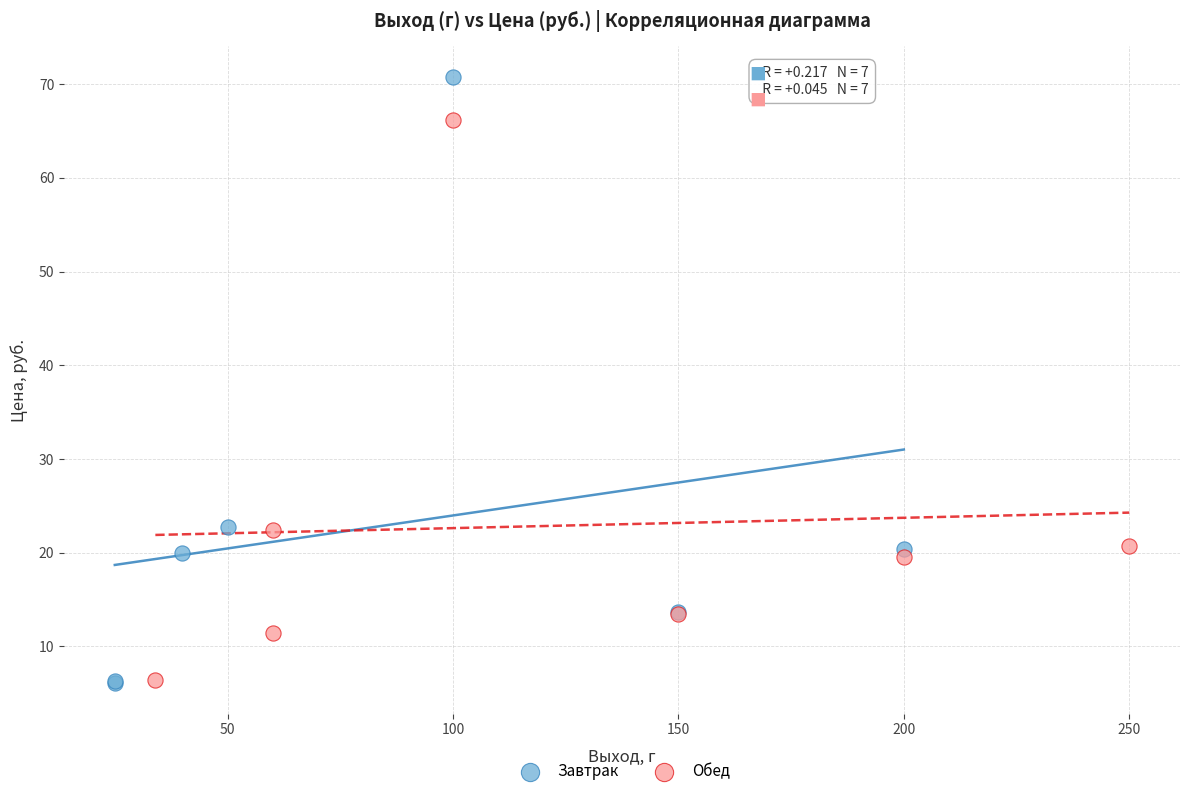

Which series contains the highest Y value?

Завтрак